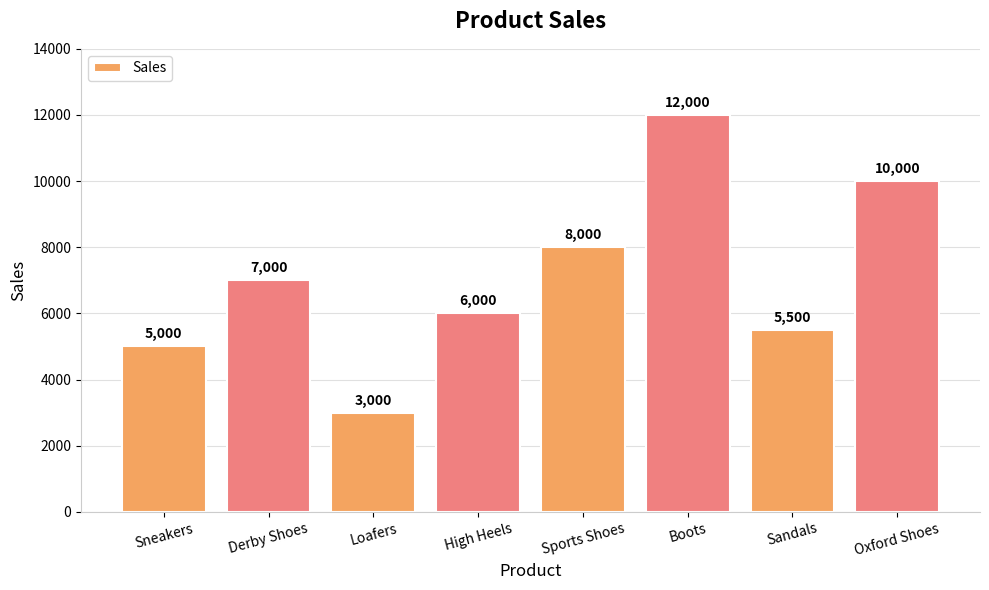

At which label is the value closest to 7500?

Derby Shoes